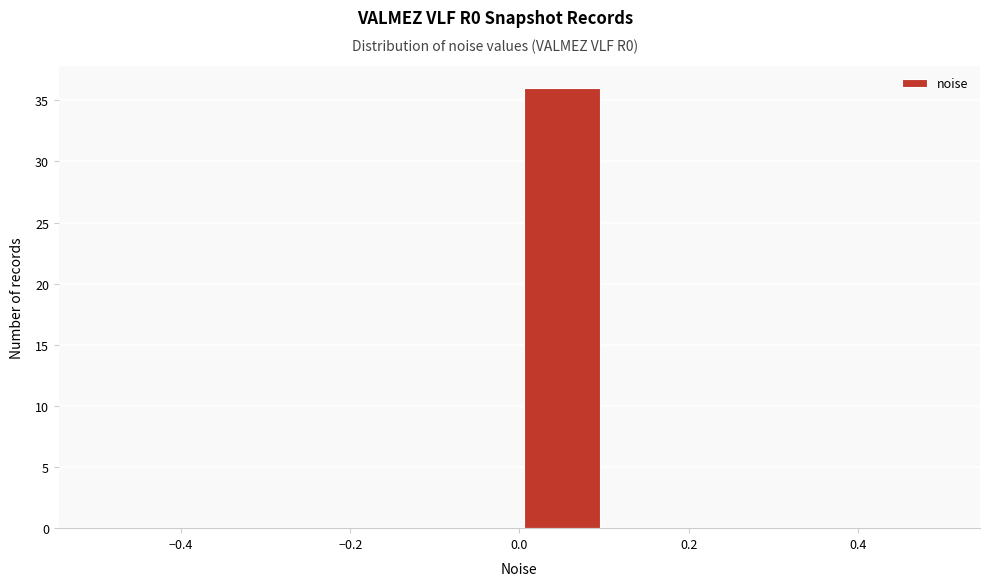

Reading left to right, transcribe this chart: for each bar, give the range it covers on the x-axis and its height. The values are not printed on the chart, so give them approximately, as read against the axis.

-0.5 to -0.4: 0
-0.4 to -0.3: 0
-0.3 to -0.2: 0
-0.2 to -0.1: 0
-0.1 to 0.0: 0
0.0 to 0.1: 36
0.1 to 0.2: 0
0.2 to 0.3: 0
0.3 to 0.4: 0
0.4 to 0.5: 0